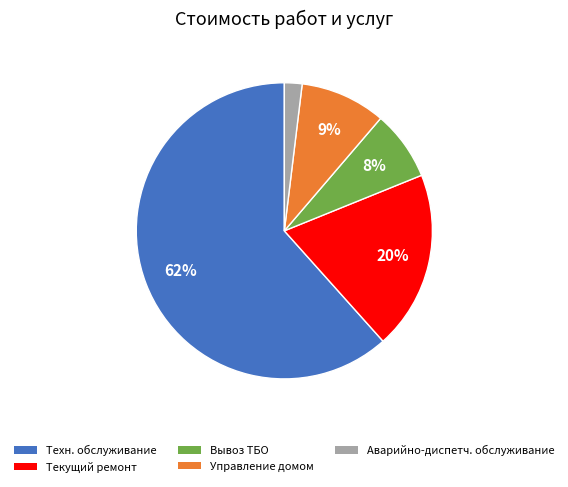

To the nearest percent, what is the average slice percentage?

20%